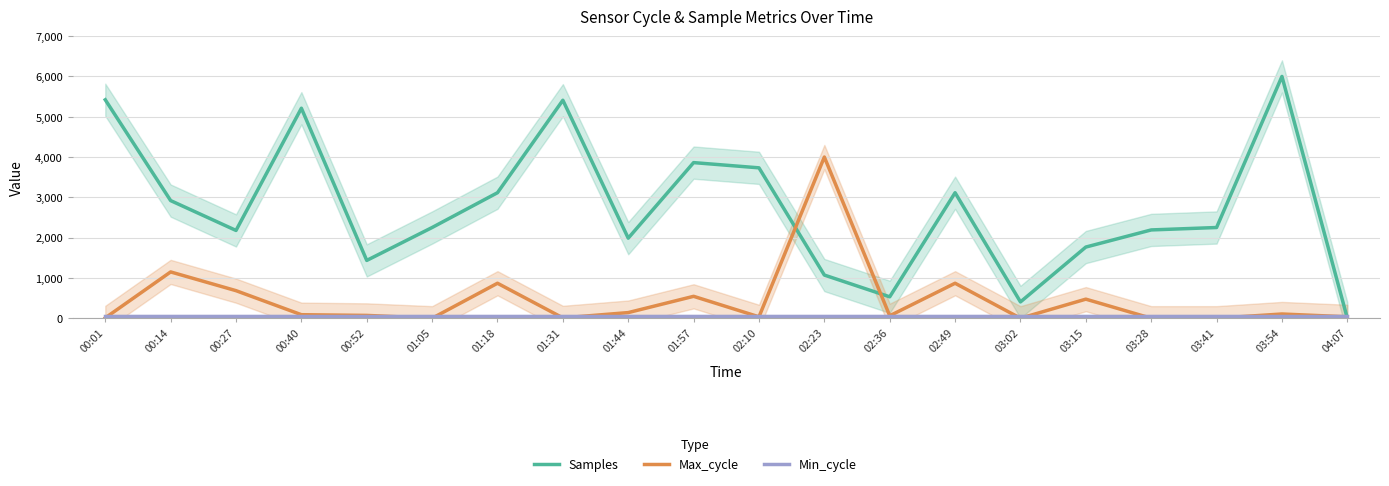

At which label is Samples closest to 3000?

00:14